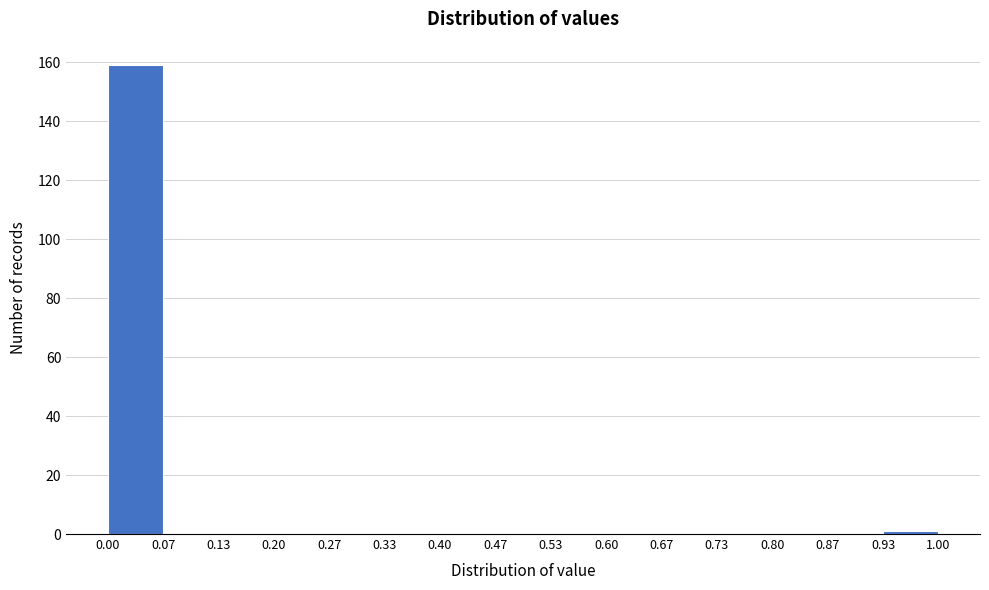

Over which range of the x-axis is the bar tallest?

0.00 to 0.07